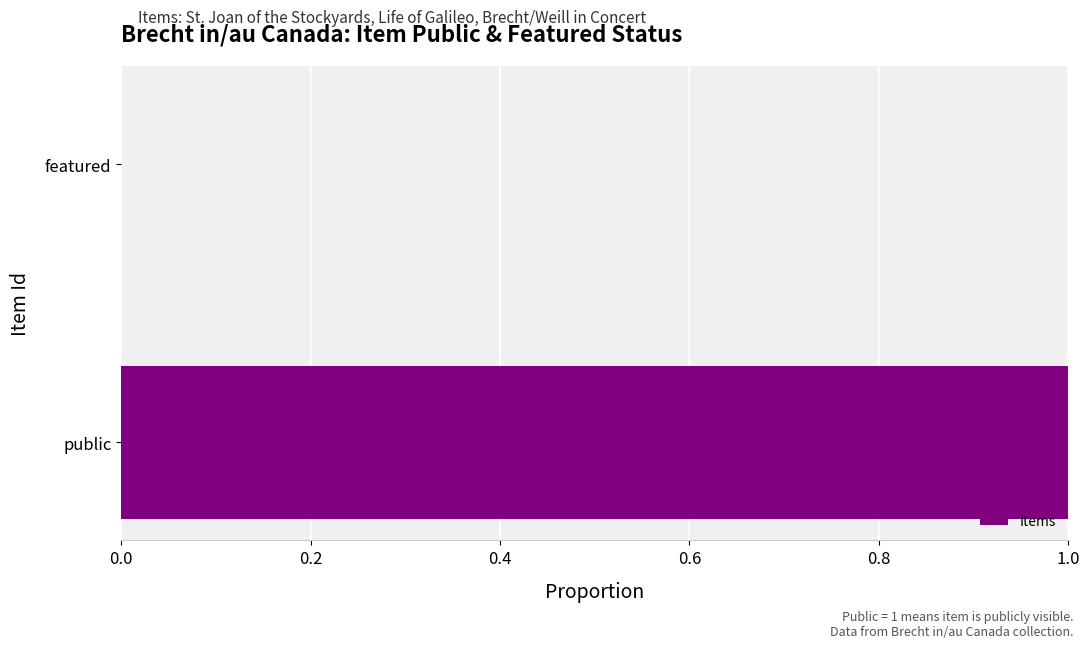

Reading top to bottom, list all the values displayed in this chart.

featured=0	public=1